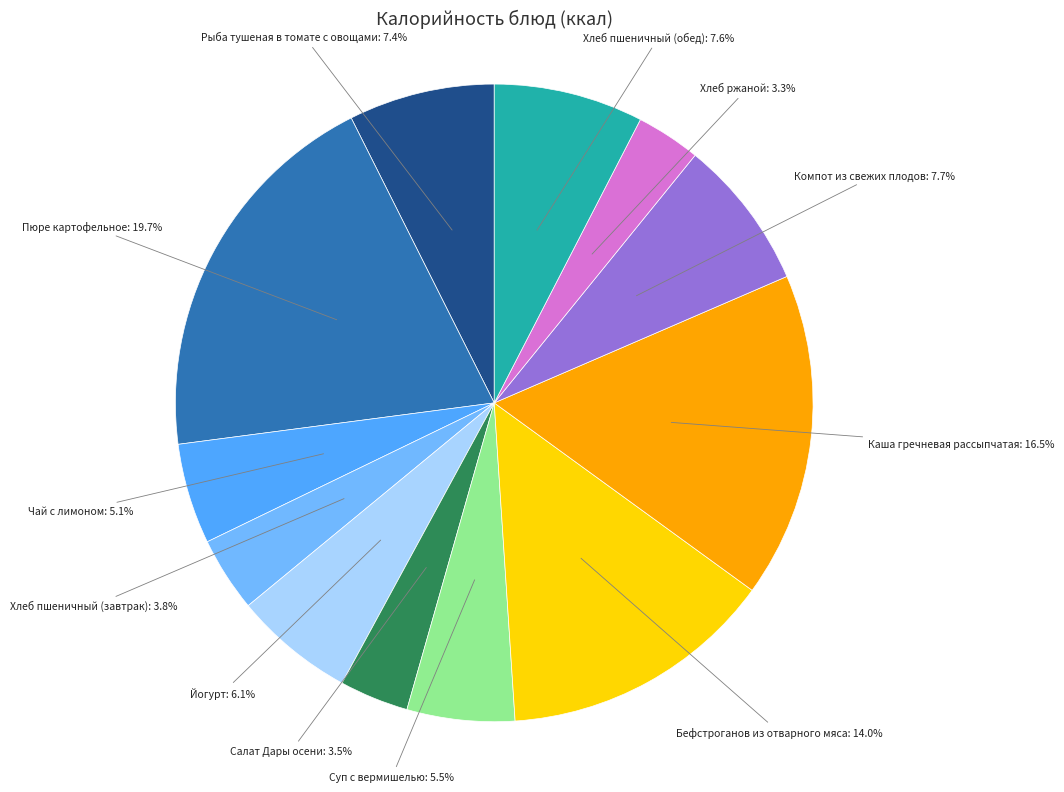

To the nearest percent, what is the average slice percentage?

8%